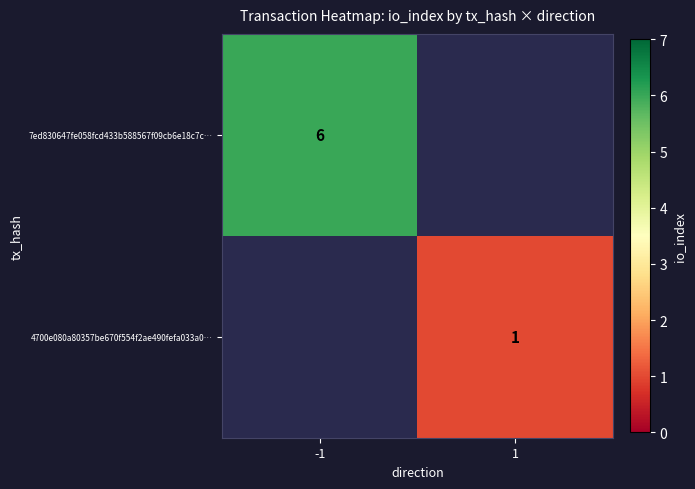

The value of 4700e080a80357be670f554f2ae490fefa033a0… at 1 is 2. True or false?

False